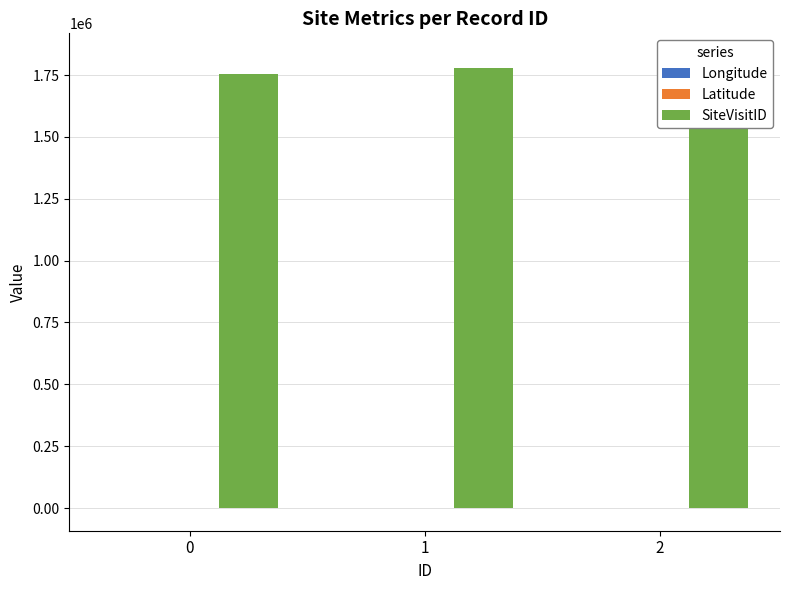

How many series are shown in this chart?

3